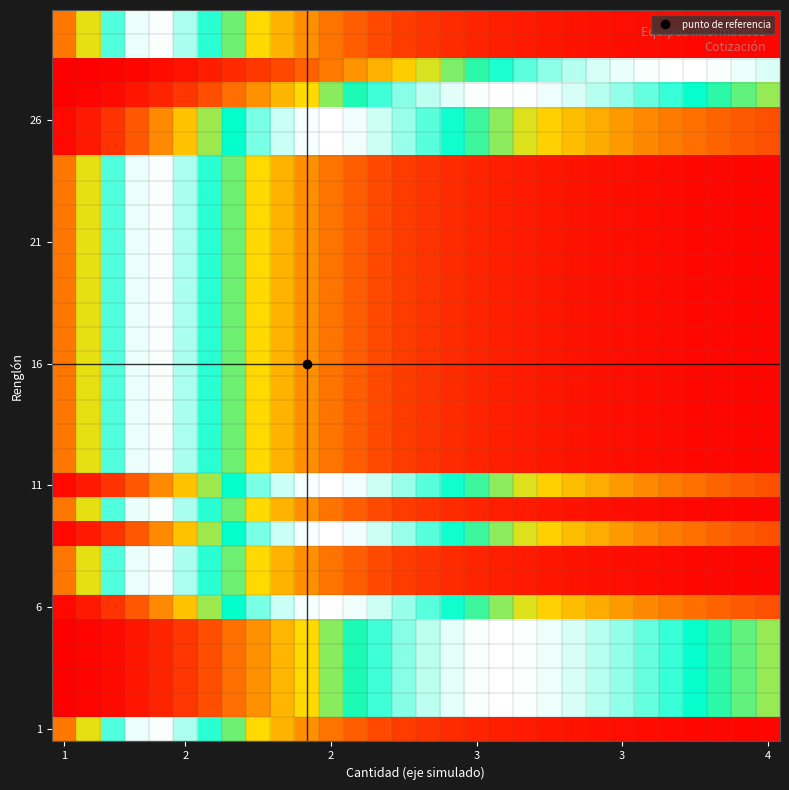

What is the maximum value shown in the chart?

1.0